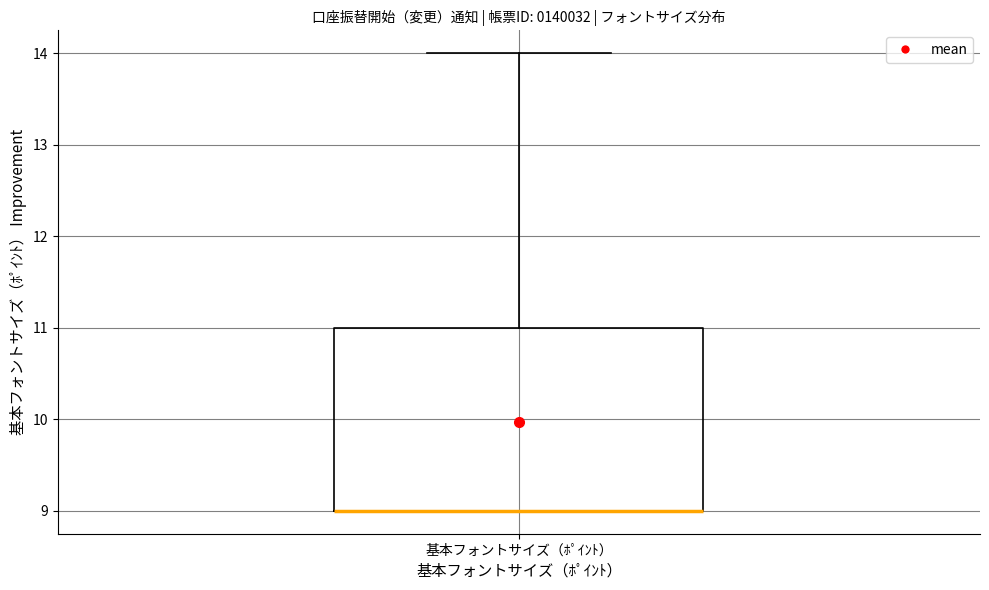

Transcribe this box plot: give where the median line is, the range the box spans, and where the two whiskers end, as read against the y-axis. The values are not printed on the chart, so give them approximately, as read against the axis.

median 9 (drawn on the box's lower edge), box 9 to 11, whiskers 9 to 14